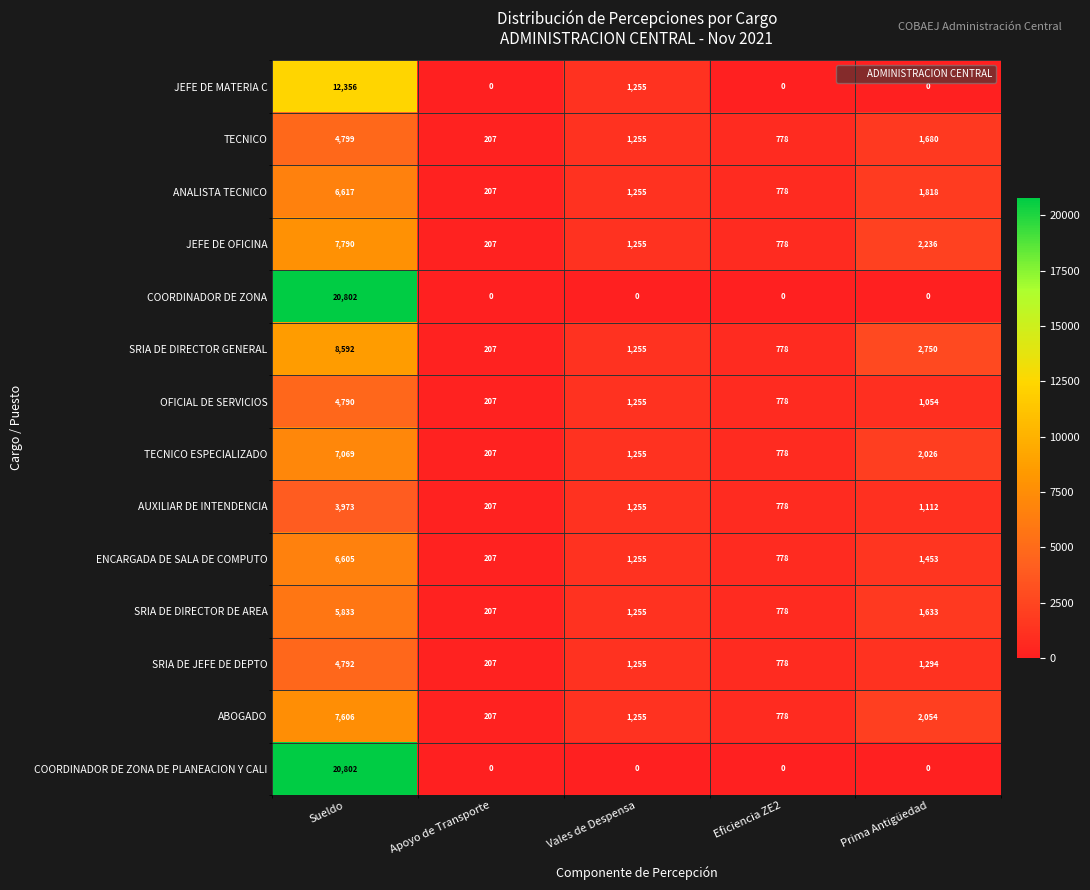

Where does the ENCARGADA DE SALA DE COMPUTO series first go above 1255?

Sueldo